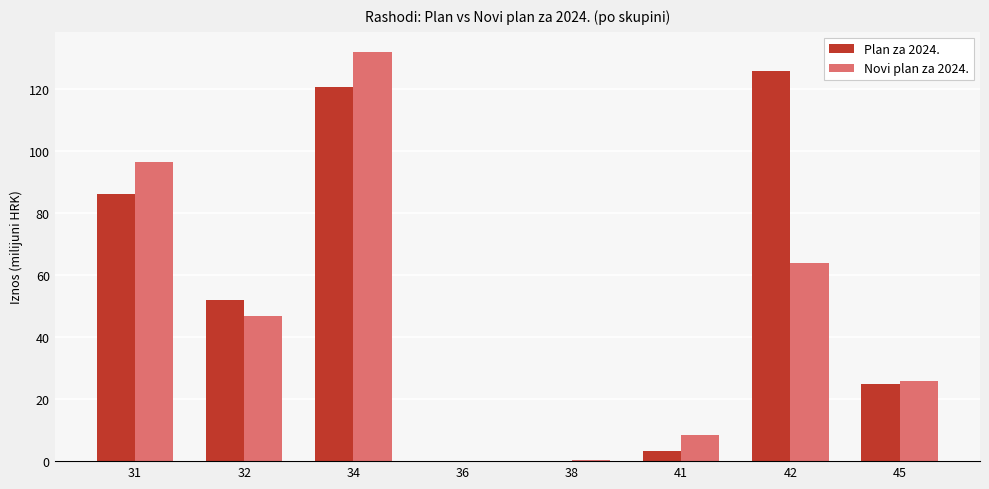

At which category is the sum across all series the highest?

34